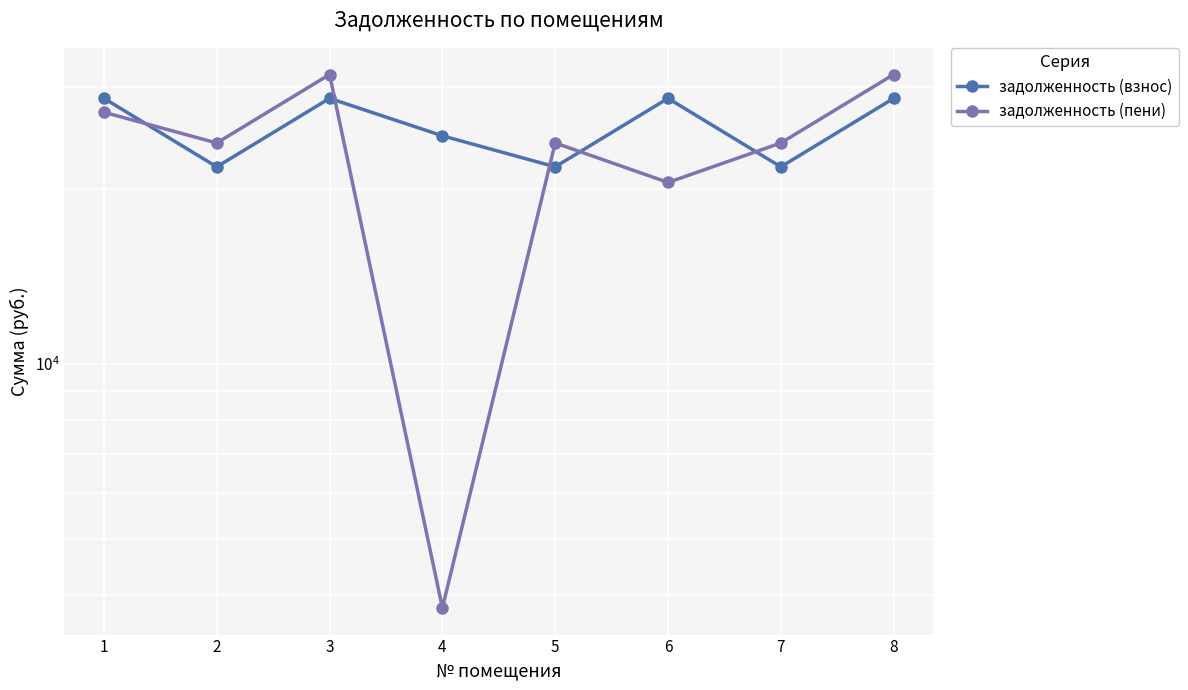

At 7, list the series in order from smallest to largest.

задолженность (взнос), задолженность (пени)